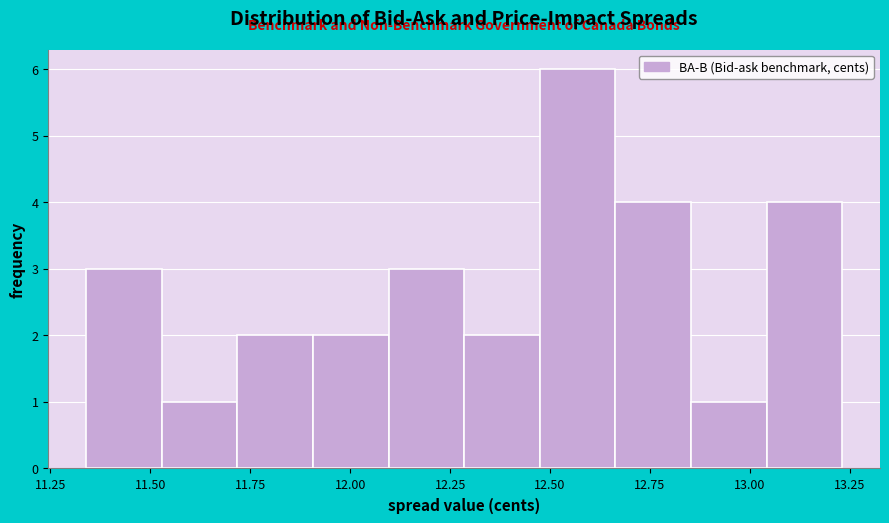

Around what value on the x-axis is the tallest bar? Give the approximate position of its centre, as read against the axis.

12.55